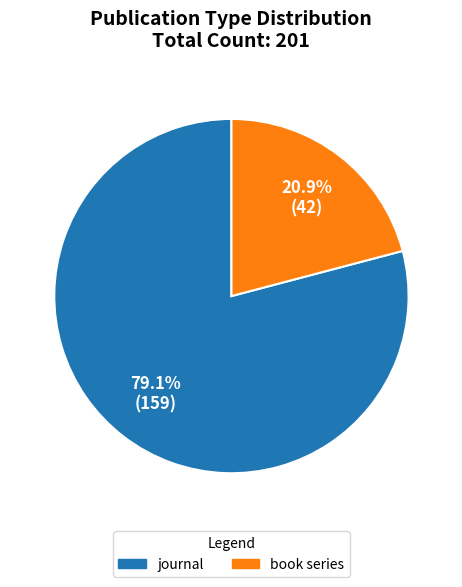

Between book series and journal, which is larger?

journal